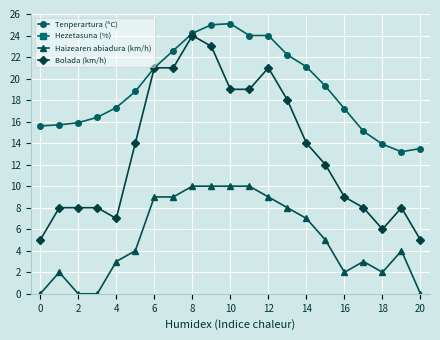

Reading right to left, list all the values displayed in this chart.

Tenperartura (ºC): 13.5	13.2	13.9	15.1	17.2	19.3	21.1	22.2	24.0	24.0	25.1	25.0	24.2	22.6	21.0	18.8	17.3	16.4	15.9	15.7	15.6
Hezetasuna (%): 92.0	92.0	93.0	91.0	80.0	73.0	69.0	64.0	58.0	58.0	55.0	55.0	58.0	64.0	70.0	78.0	85.0	89.0	91.0	93.0	94.0
Haizearen abiadura (km/h): 0.0	4.0	2.0	3.0	2.0	5.0	7.0	8.0	9.0	10.0	10.0	10.0	10.0	9.0	9.0	4.0	3.0	0.0	0.0	2.0	0.0
Bolada (km/h): 5.0	8.0	6.0	8.0	9.0	12.0	14.0	18.0	21.0	19.0	19.0	23.0	24.0	21.0	21.0	14.0	7.0	8.0	8.0	8.0	5.0